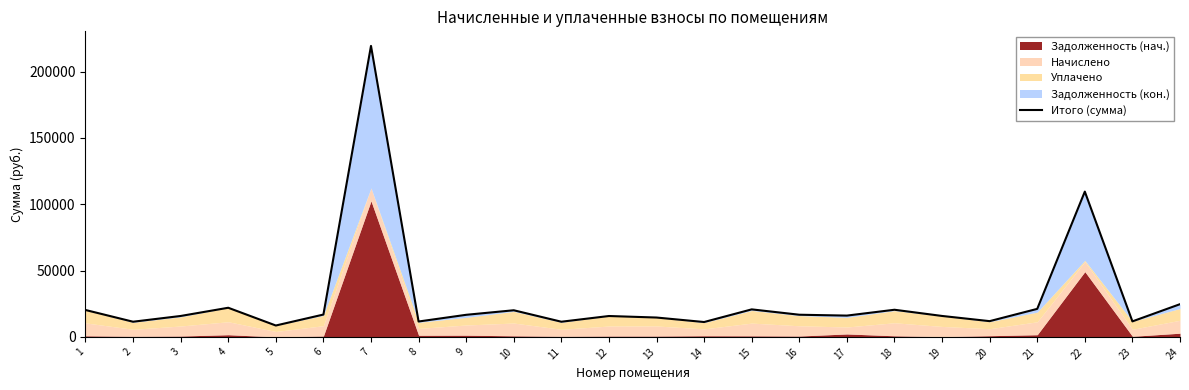

What is the smallest value displayed?

8570.6